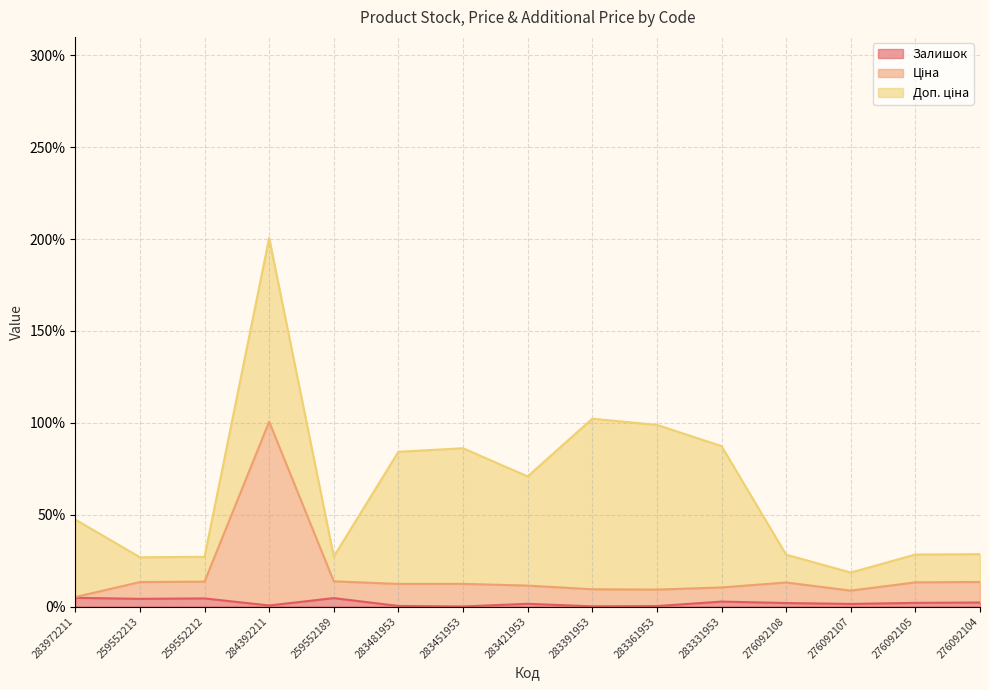

At which label does Ціна reach its minimum?

283972211